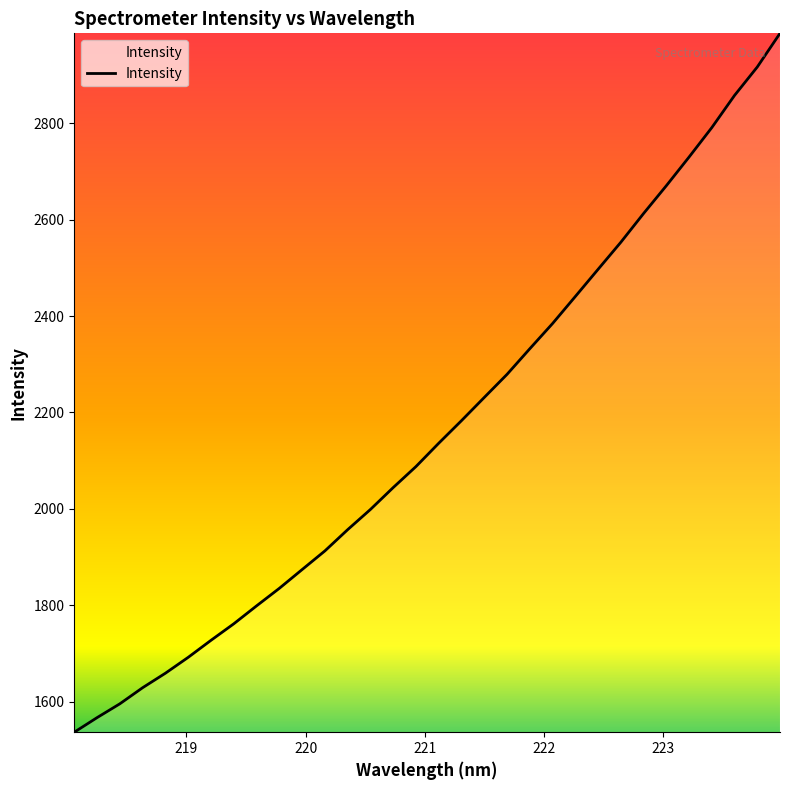

What is the greatest value displayed?

2986.6